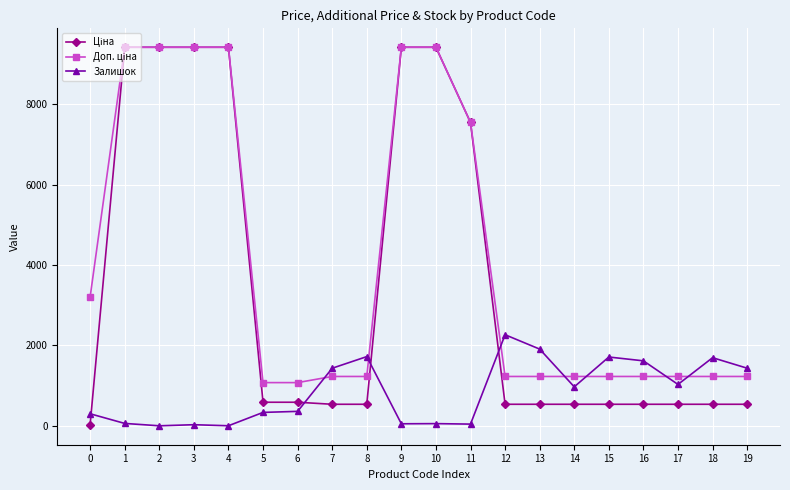

How many series are shown in this chart?

3